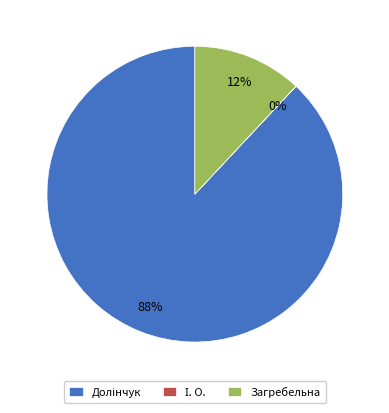

What percentage is the Загребельна slice, to the nearest percent?

12%